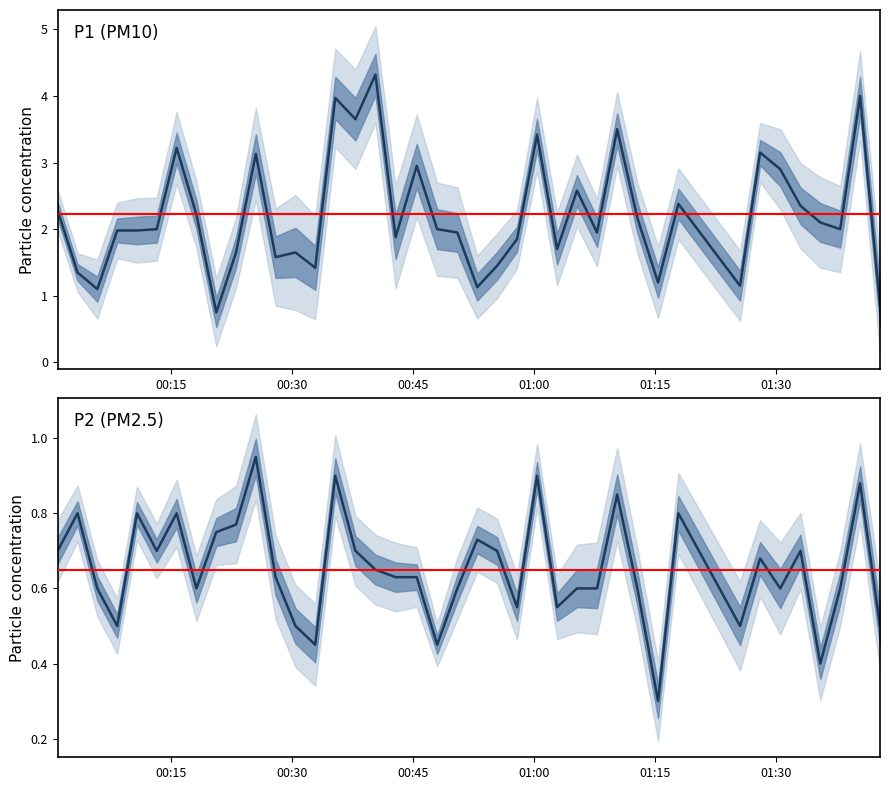

What is the lowest value of the P1 (PM10) series?

0.8